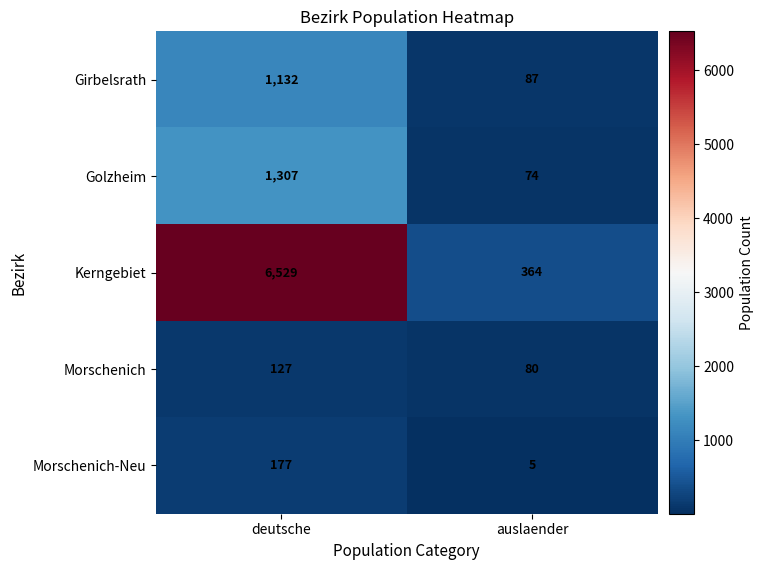

Where is Kerngebiet nearest to the value 3446?

auslaender